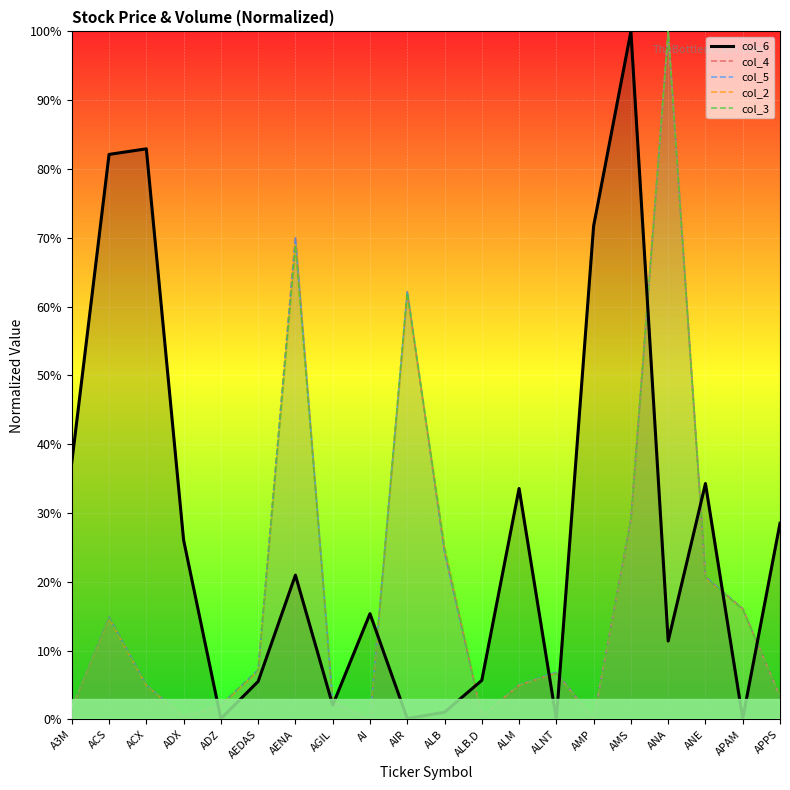

After their last crossing, which series has the higher values: col_2 or col_6?

col_6